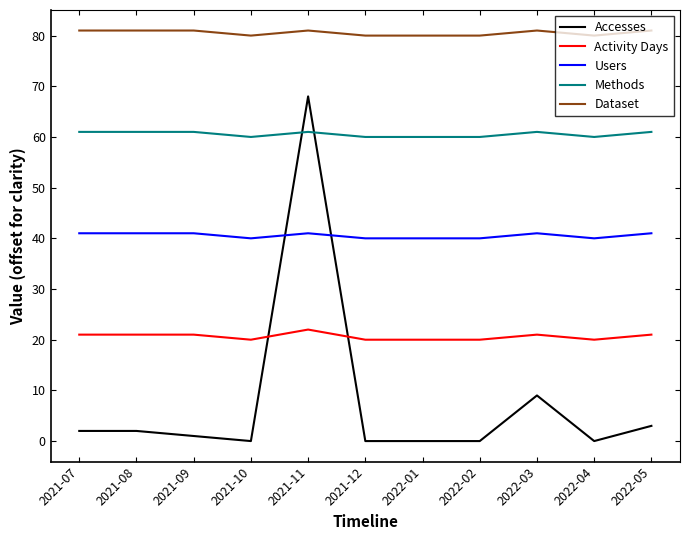

What is the minimum value for Dataset?

80